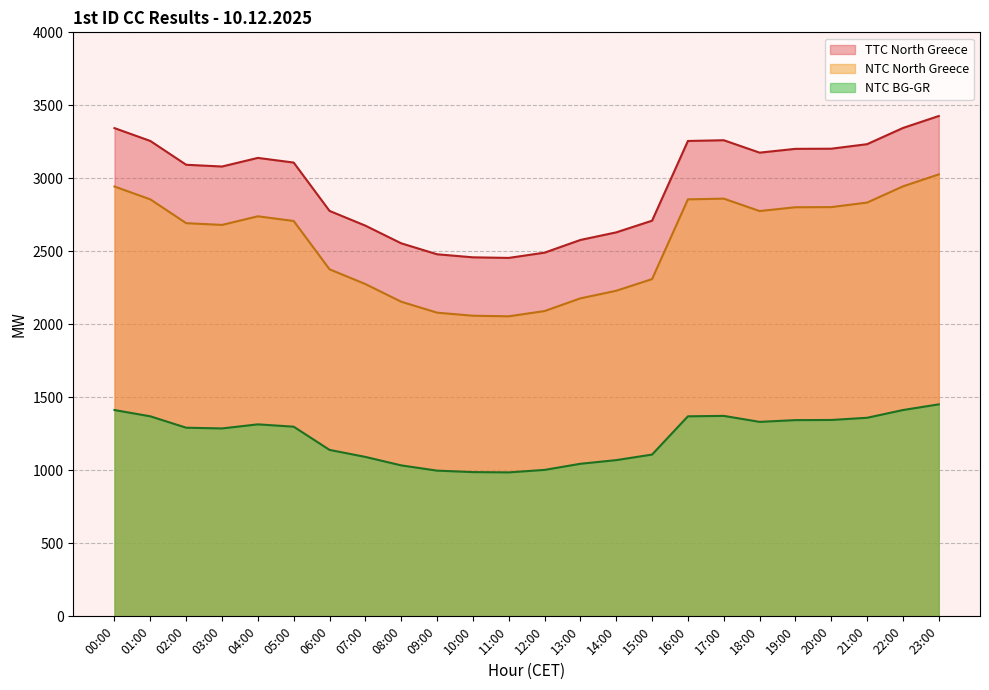

Reading left to right, extract all data points from this chart.

TTC North Greece: 00:00=3344	01:00=3256	02:00=3093	03:00=3081	04:00=3140	05:00=3108	06:00=2777	07:00=2676	08:00=2555	09:00=2480	10:00=2459	11:00=2455	12:00=2491	13:00=2578	14:00=2630	15:00=2710	16:00=3256	17:00=3261	18:00=3176	19:00=3202	20:00=3203	21:00=3234	22:00=3345	23:00=3427
NTC North Greece: 00:00=2944	01:00=2856	02:00=2693	03:00=2681	04:00=2740	05:00=2708	06:00=2377	07:00=2276	08:00=2155	09:00=2080	10:00=2059	11:00=2055	12:00=2091	13:00=2178	14:00=2230	15:00=2310	16:00=2856	17:00=2861	18:00=2776	19:00=2802	20:00=2803	21:00=2834	22:00=2945	23:00=3027
NTC BG-GR: 00:00=1413	01:00=1370	02:00=1292	03:00=1287	04:00=1315	05:00=1299	06:00=1140	07:00=1092	08:00=1034	09:00=998	10:00=988	11:00=986	12:00=1003	13:00=1045	14:00=1070	15:00=1108	16:00=1370	17:00=1373	18:00=1332	19:00=1344	20:00=1345	21:00=1360	22:00=1413	23:00=1452